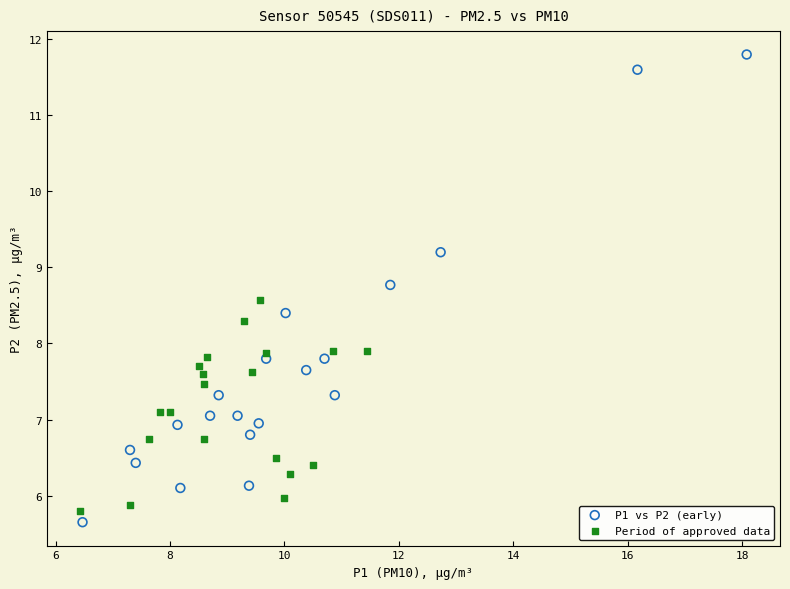

Which series contains the lowest Y value?

P1 vs P2 (early)